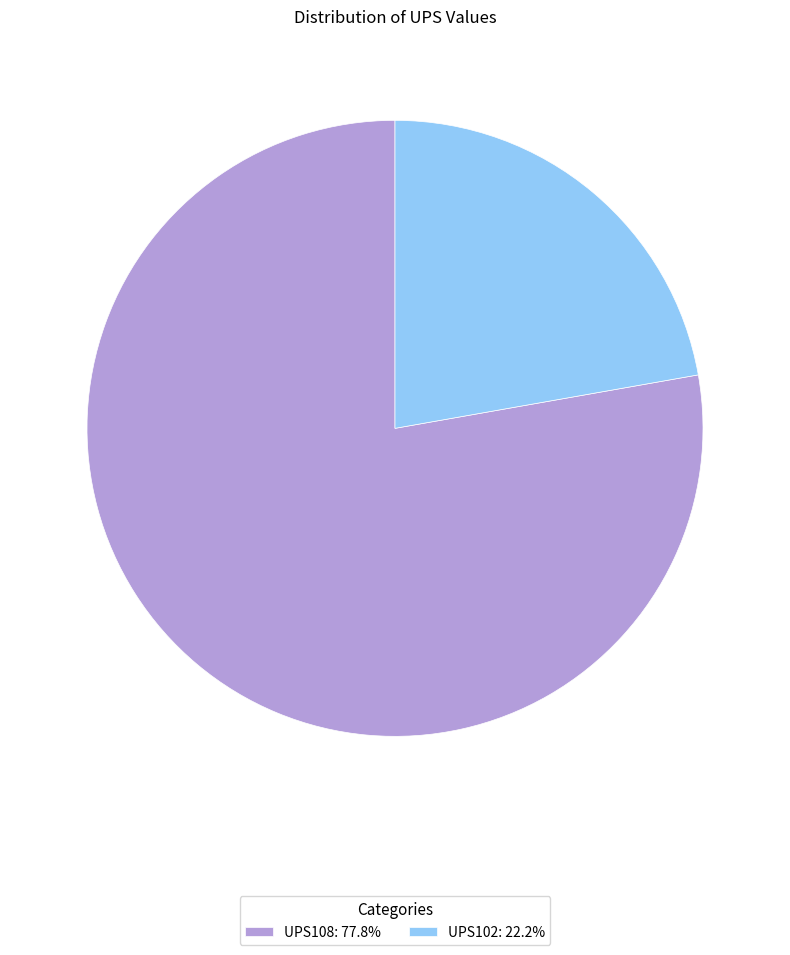

Which has a higher value, UPS102 or UPS108?

UPS108